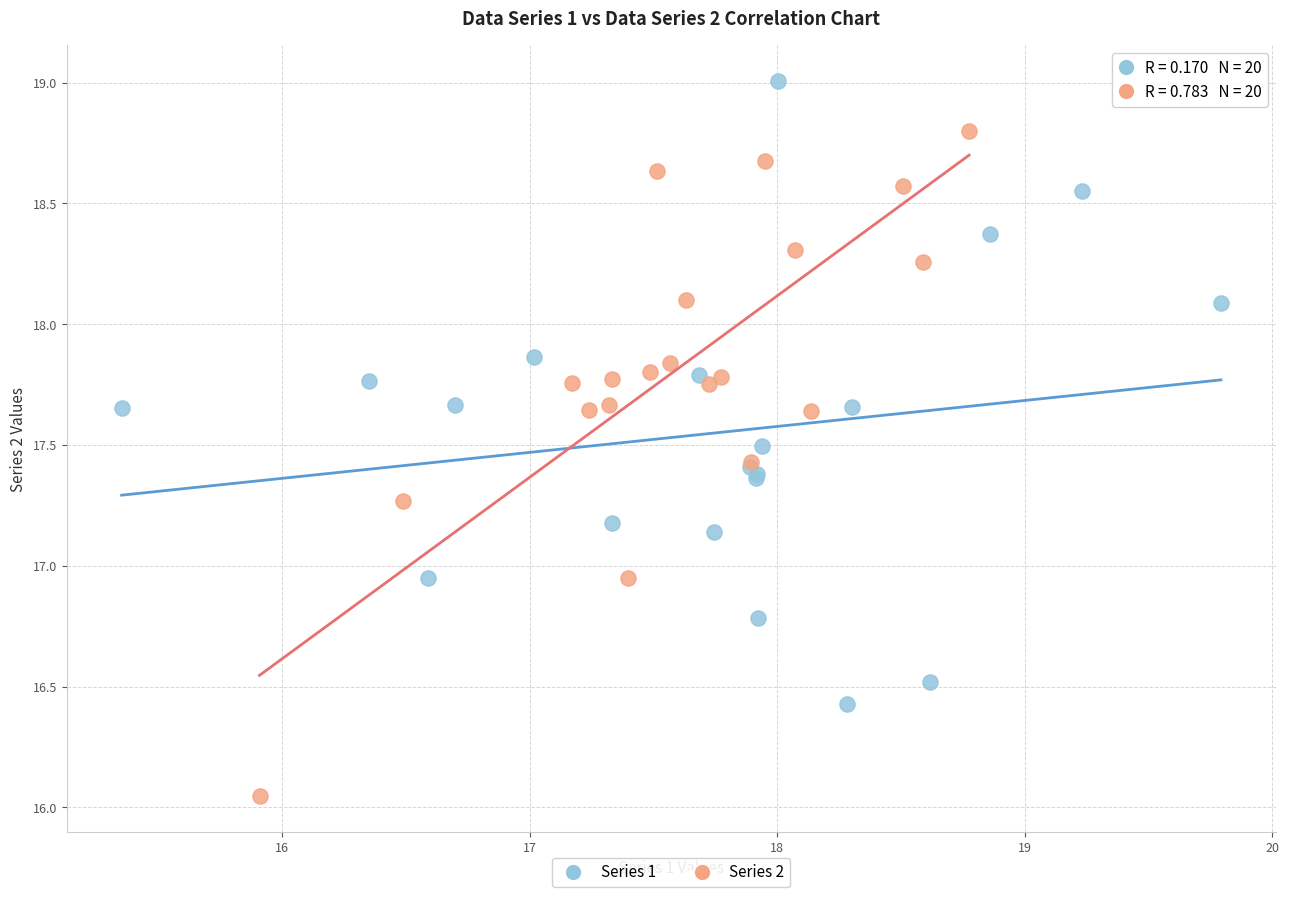

Which series contains the lowest Y value?

Series 2